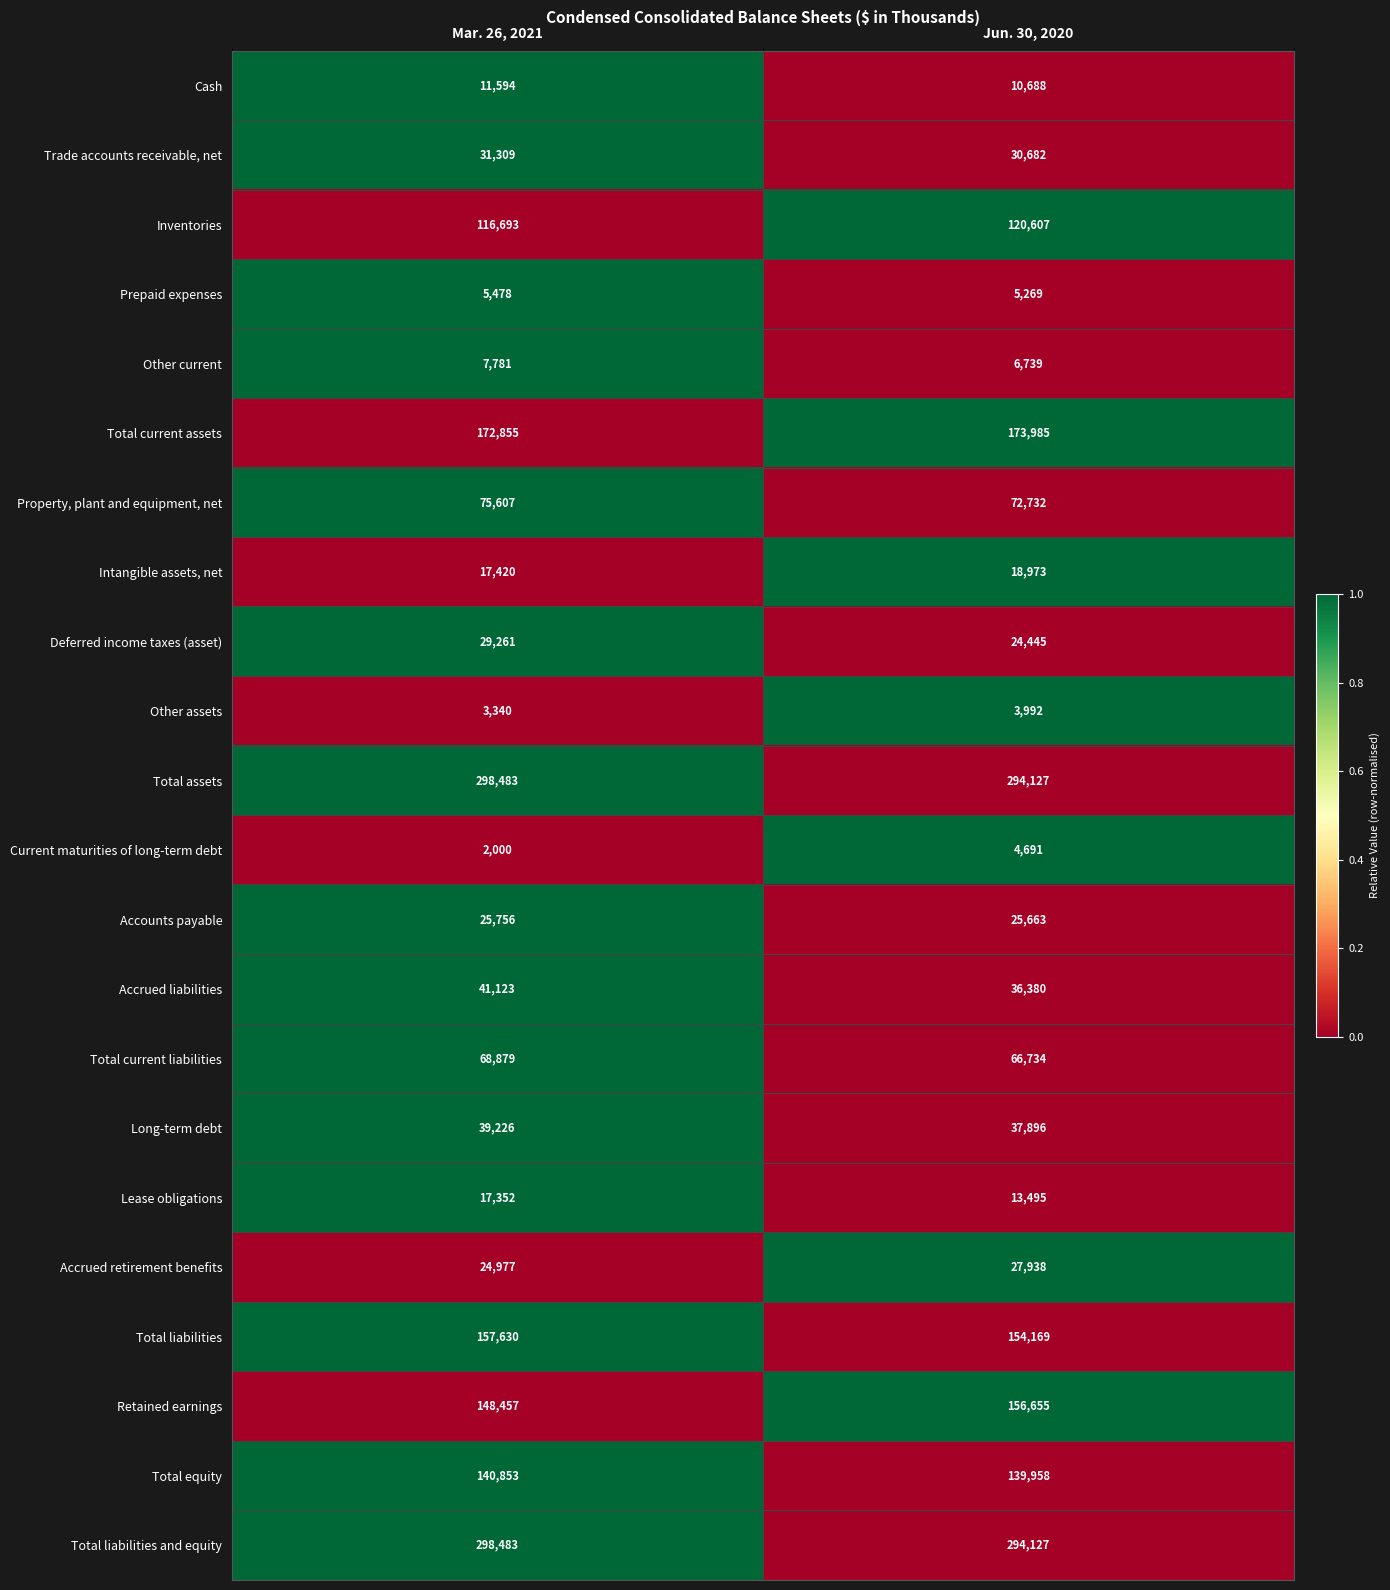

Which series changed the most between Mar. 26, 2021 and Jun. 30, 2020?

Retained earnings